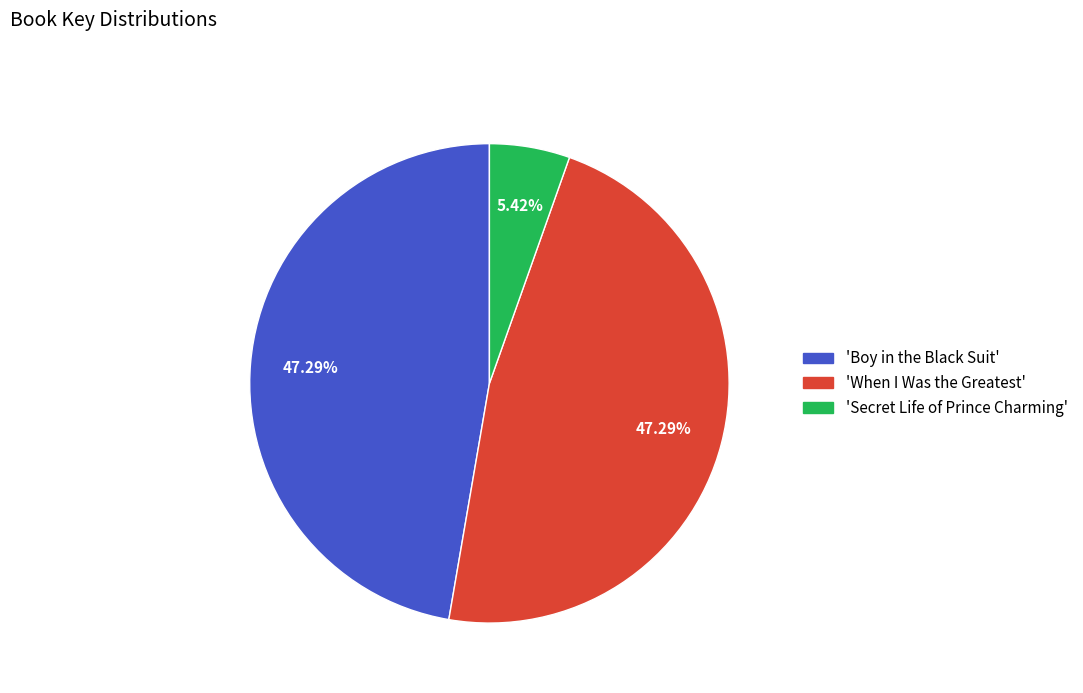

Is there any slice that represents more than half of the pie?

No